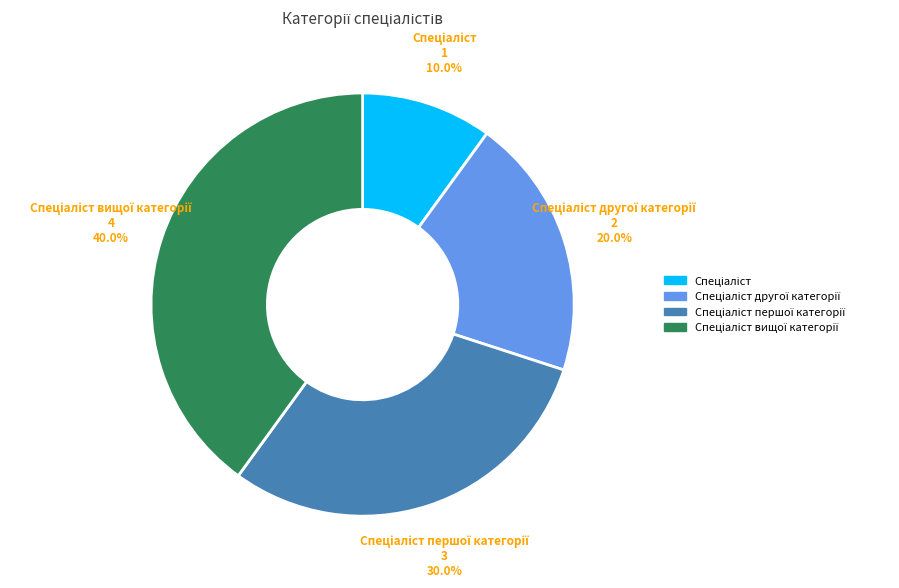

Count the number of slices in the pie.

4